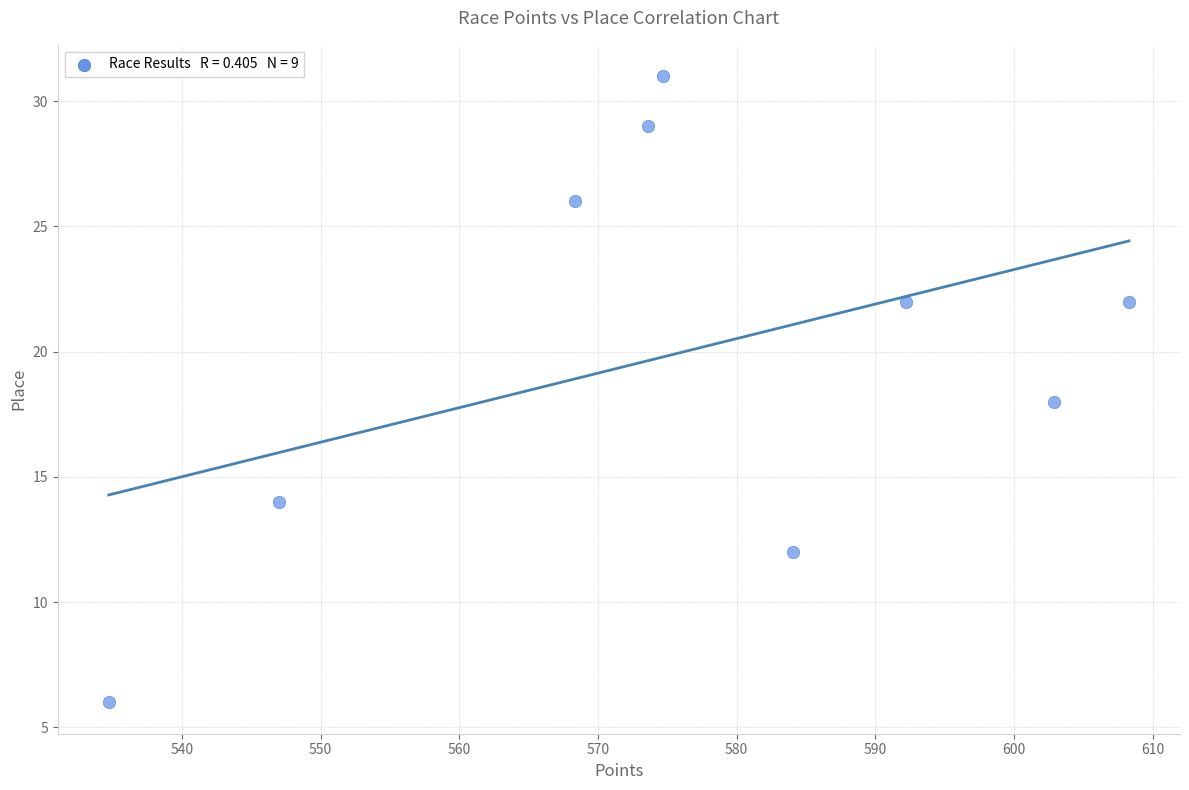

What is the average Y value?

20